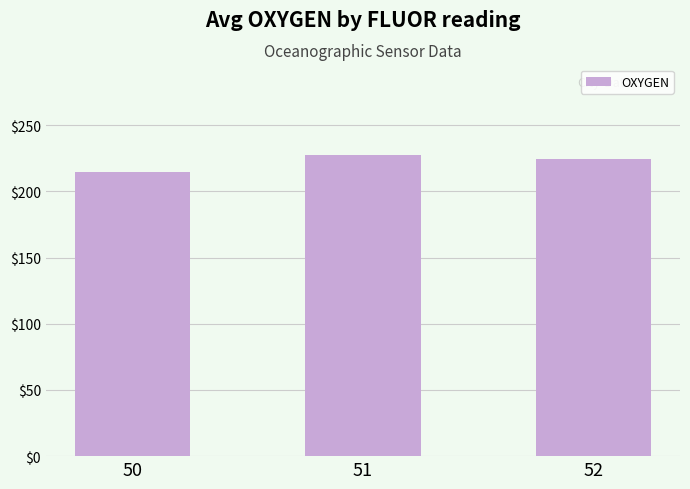

Reading left to right, what are all the values shown in this chart?

214.5	227.7	224.6